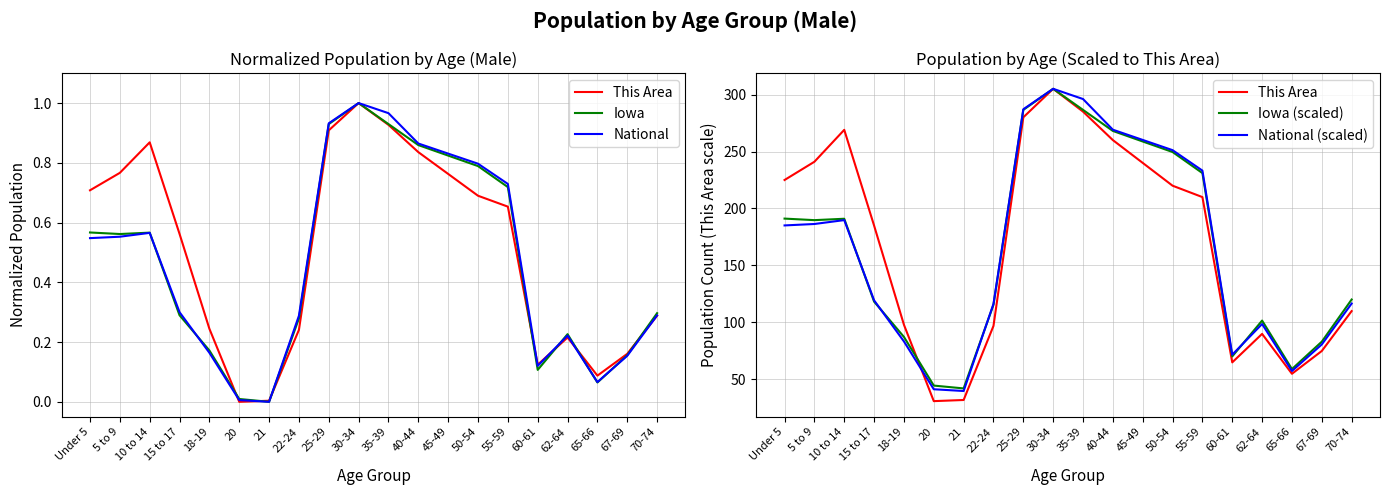

Between 55-59 and Under 5, which is larger?

Under 5